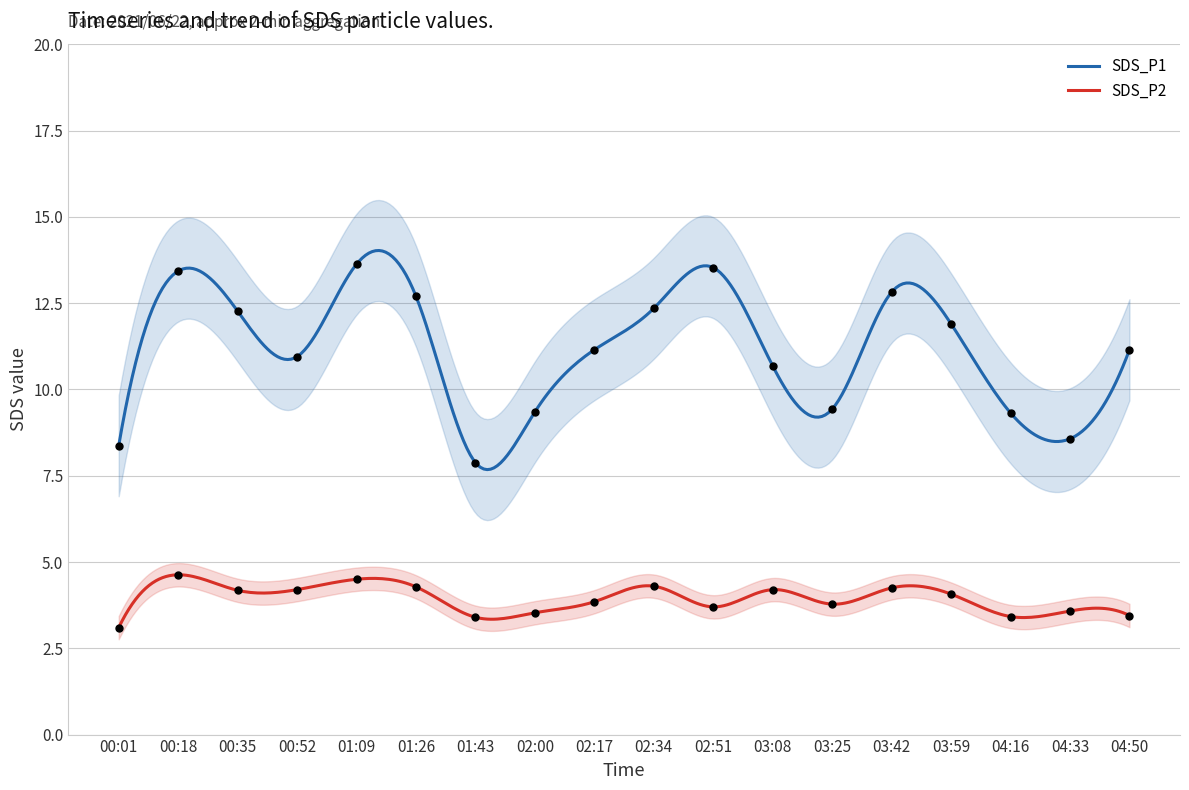

Which series has the widest spread of Y values?

SDS_P1